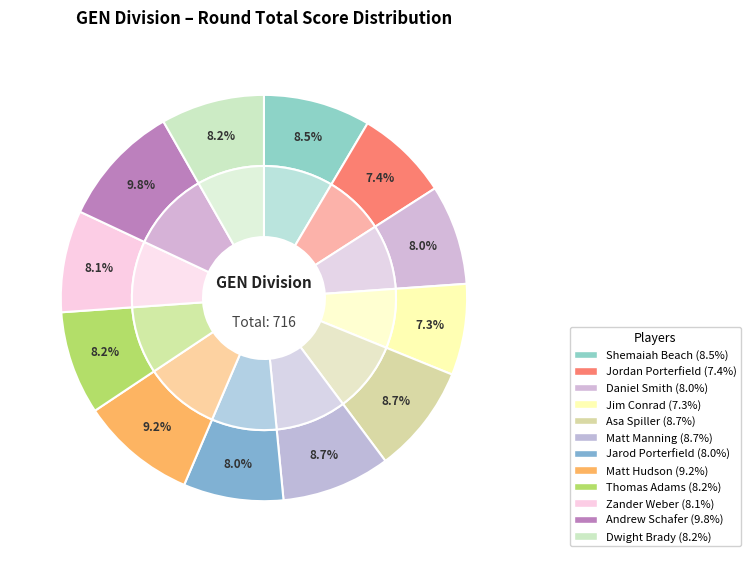

To the nearest percent, what portion does Daniel Smith represent?

8%